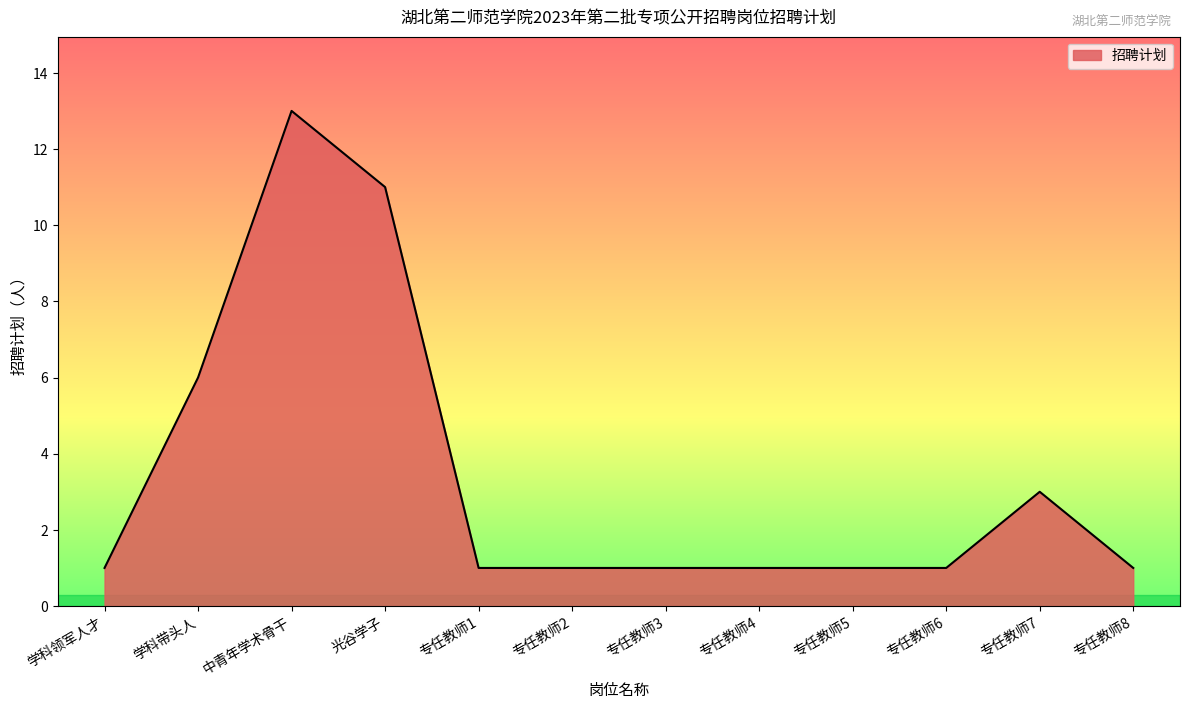

Where is the data nearest to the value 7?

学科带头人